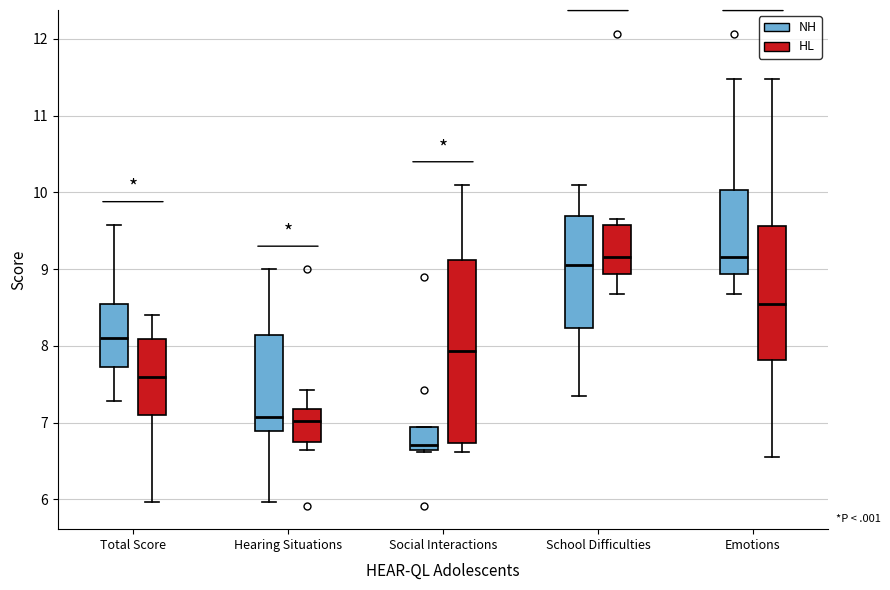

Reading left to right, transcribe this box plot: for each box, give where its median line is, the range the box spans, and where its two whiskers end, as read against the y-axis. The values are not printed on the chart, so give them approximately, as read against the axis.

Total Score (NH): median 8.1, box 7.7 to 8.6, whiskers 7.3 to 9.6
Total Score (HL): median 7.6, box 7.1 to 8.1, whiskers 6.0 to 8.4
Hearing Situations (NH): median 7.1, box 6.9 to 8.1, whiskers 6.0 to 9.0
Hearing Situations (HL): median 7.0, box 6.7 to 7.2, whiskers 6.7 (just below the box's lower edge) to 7.4
Social Interactions (NH): median 6.7, box 6.6 to 6.9, whiskers 6.6 to 6.9
Social Interactions (HL): median 7.9, box 6.7 to 9.1, whiskers 6.6 to 10.1
School Difficulties (NH): median 9.1, box 8.2 to 9.7, whiskers 7.4 to 10.1
School Difficulties (HL): median 9.2, box 8.9 to 9.6, whiskers 8.7 to 9.7
Emotions (NH): median 9.2, box 8.9 to 10.0, whiskers 8.7 to 11.5
Emotions (HL): median 8.6, box 7.8 to 9.6, whiskers 6.6 to 11.5